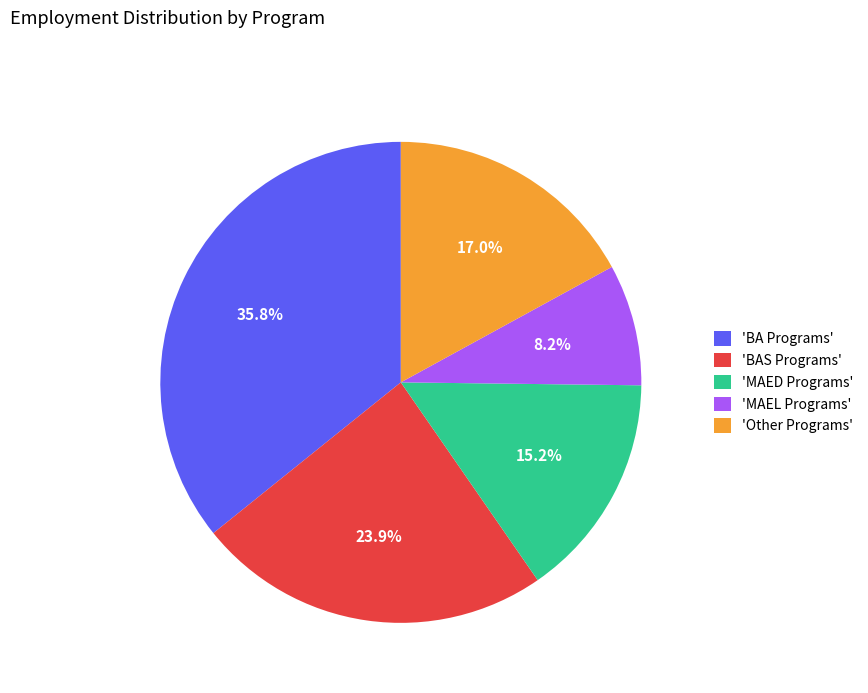

Is there any slice that represents more than half of the pie?

No